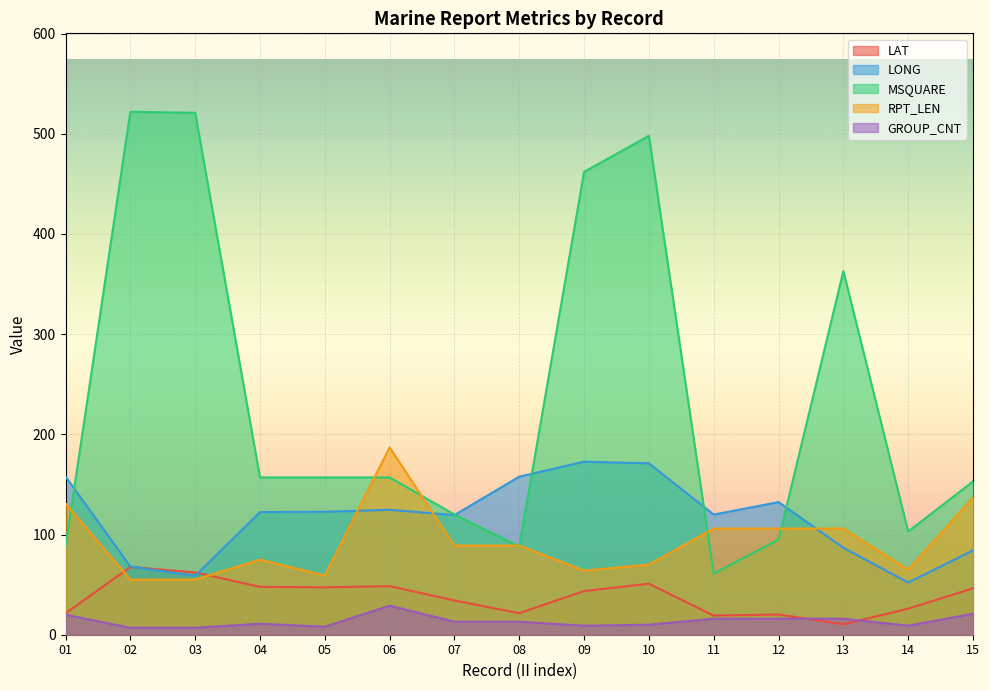

The value of MSQUARE at 04 is 157.0. True or false?

True